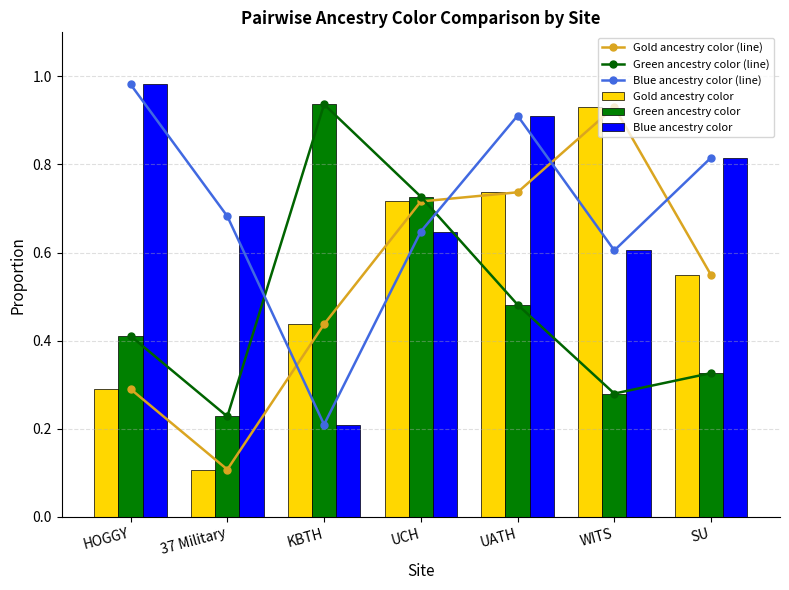

Where is Green ancestry color (line) nearest to the value 0?

37 Military